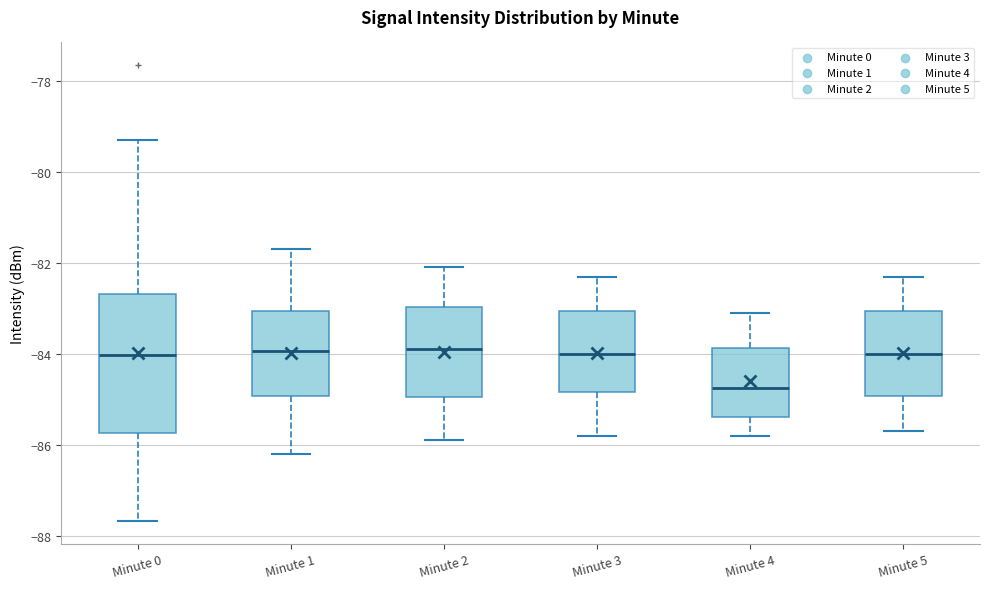

Reading left to right, transcribe this box plot: for each box, give where its median line is, the range the box spans, and where its two whiskers end, as read against the y-axis. The values are not printed on the chart, so give them approximately, as read against the axis.

Minute 0: median -84.0, box -85.8 to -82.6, whiskers -87.6 to -79.2
Minute 1: median -84.0, box -85.0 to -83.0, whiskers -86.2 to -81.6
Minute 2: median -83.8, box -85.0 to -83.0, whiskers -85.8 to -82.0
Minute 3: median -84.0, box -84.8 to -83.0, whiskers -85.8 to -82.2
Minute 4: median -84.8, box -85.4 to -83.8, whiskers -85.8 to -83.0
Minute 5: median -84.0, box -85.0 to -83.0, whiskers -85.6 to -82.2